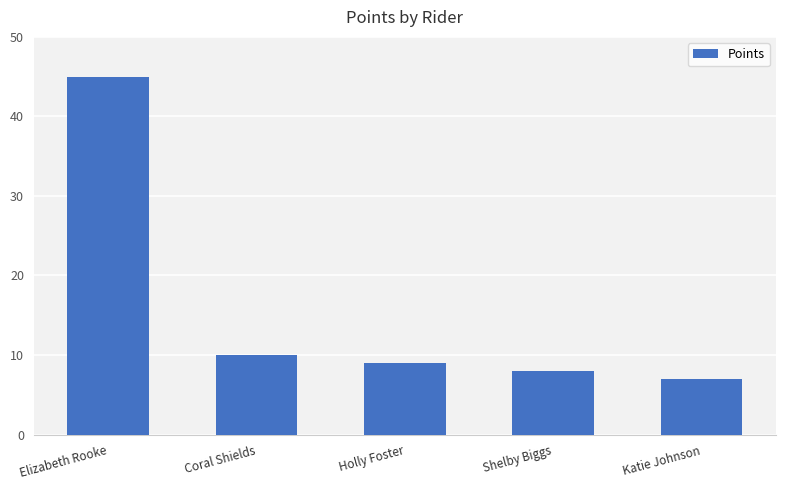

What is the sum of all values?

79